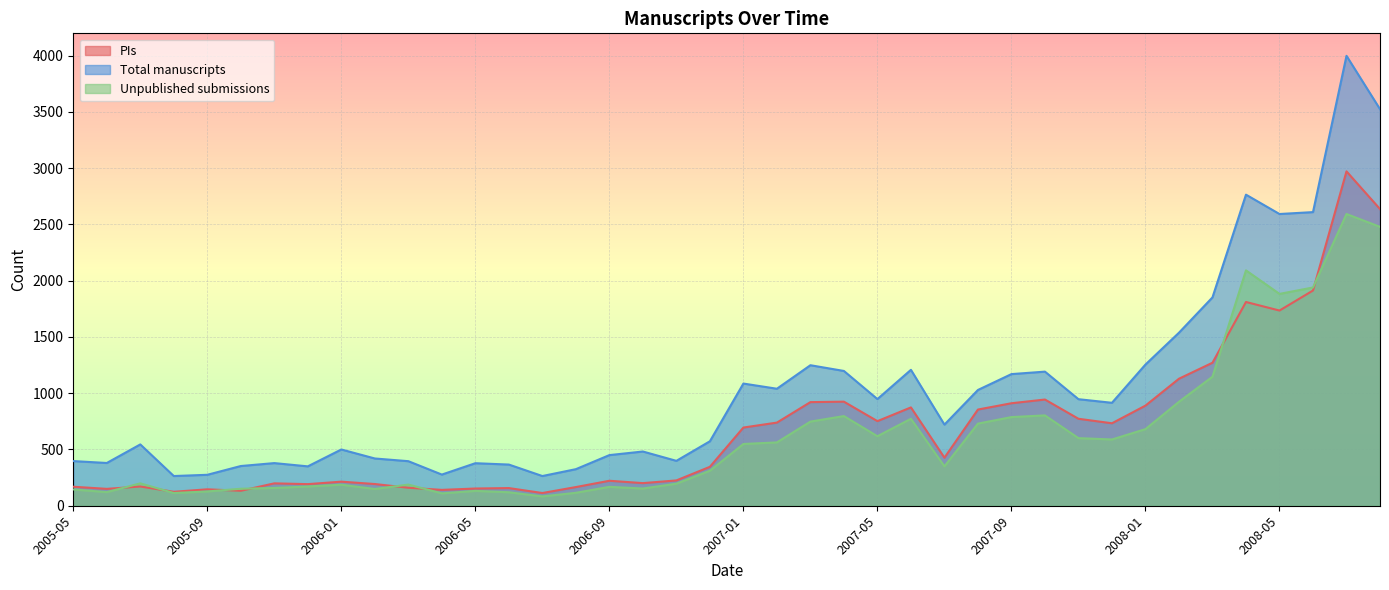

Between 2006-05 and 2007-07, which is larger?

2007-07